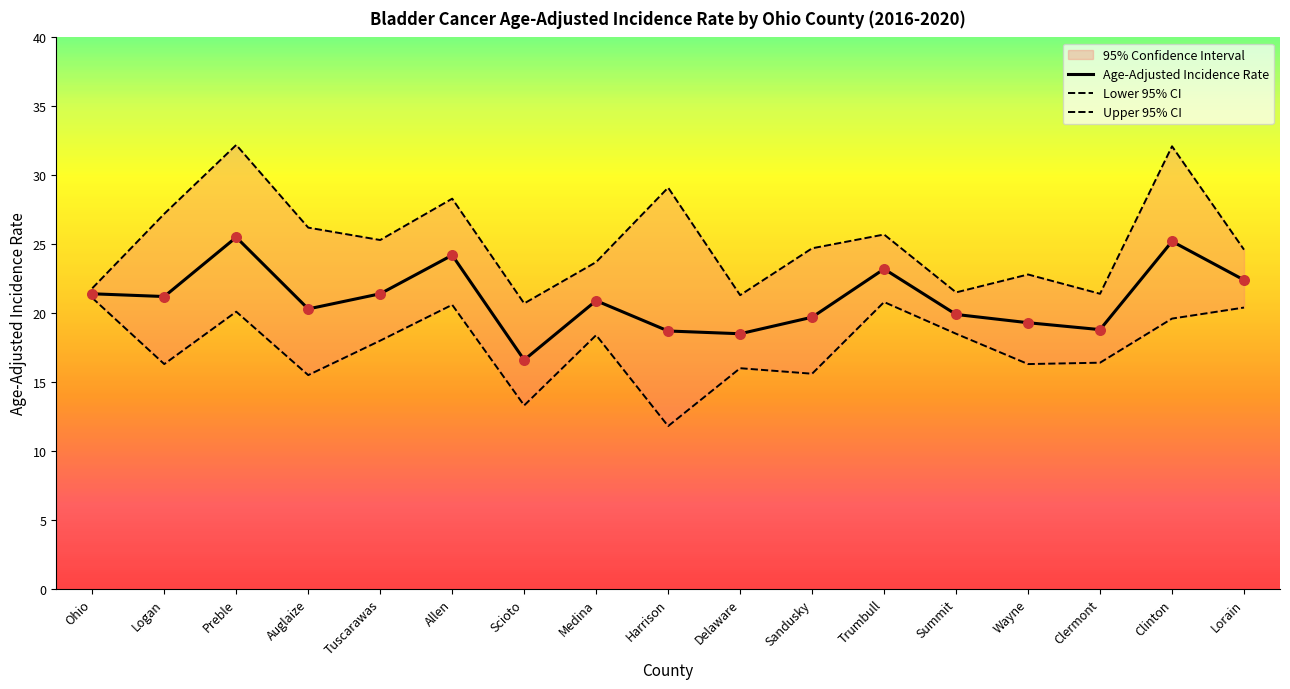

Is the value of Upper 95% CI at Ohio greater than the value of Lower 95% CI at Tuscarawas?

Yes